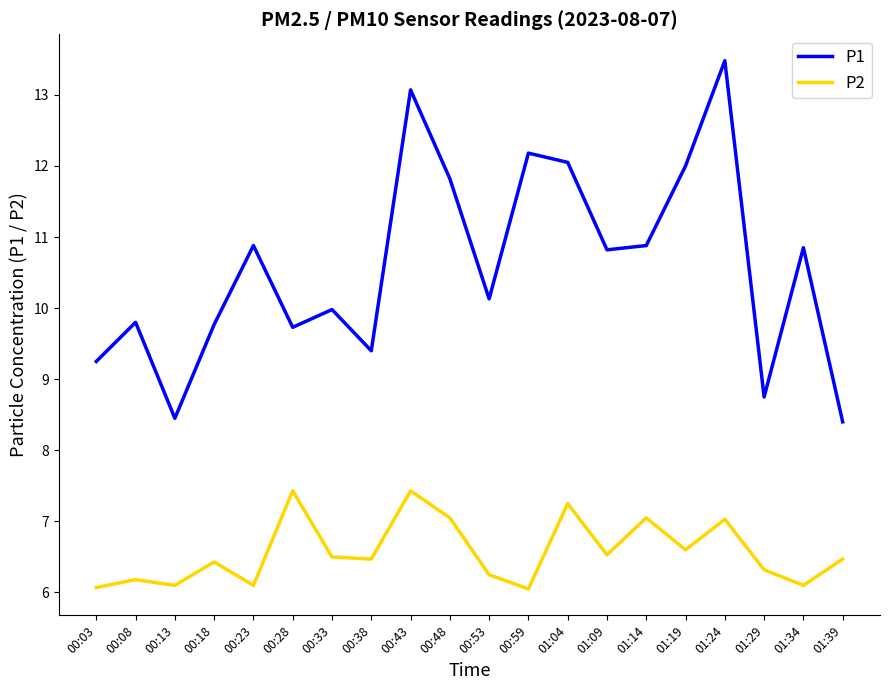

How many lines are shown in the chart?

2